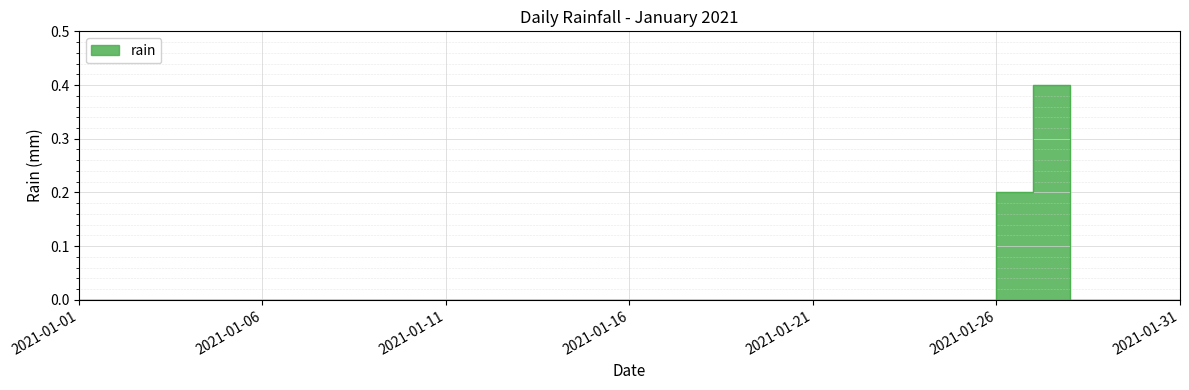

What is the difference between the maximum and minimum values?

0.4